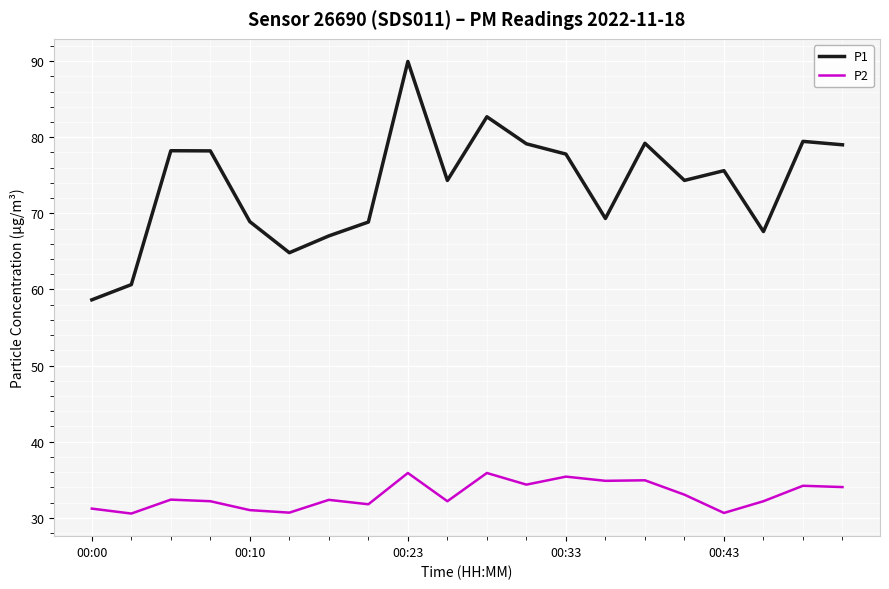

True or false: P1 and P2 intersect in this chart.

False